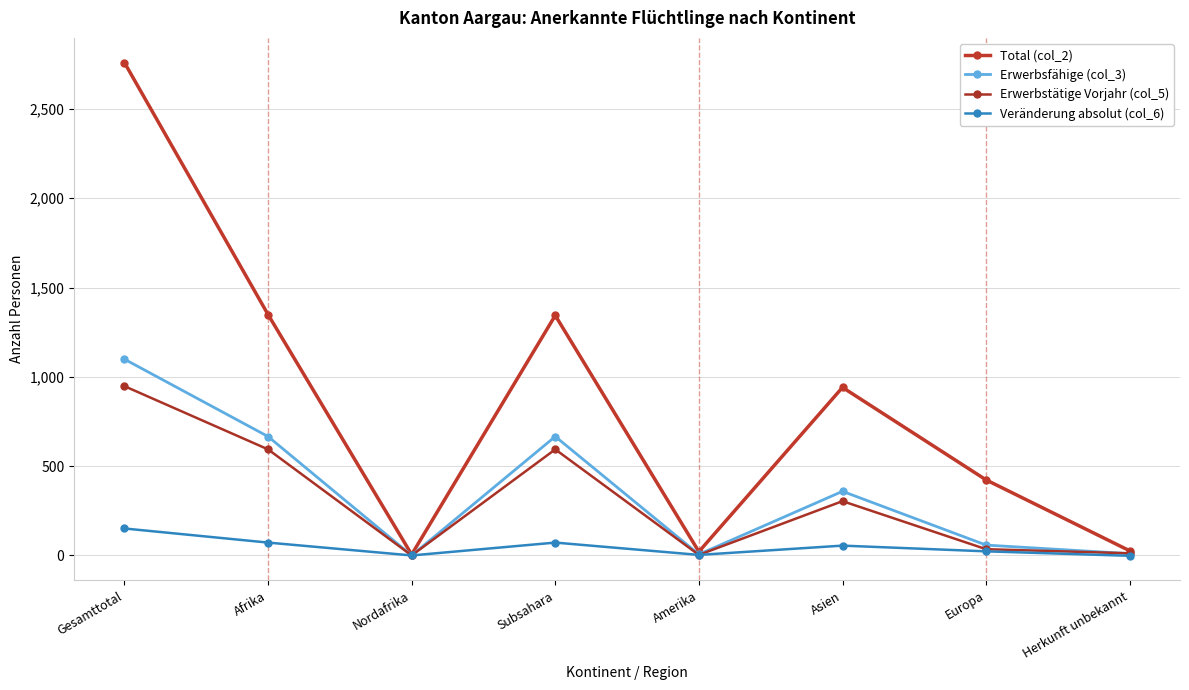

At which category does Erwerbsfähige (col_3) reach its first local peak?

Subsahara